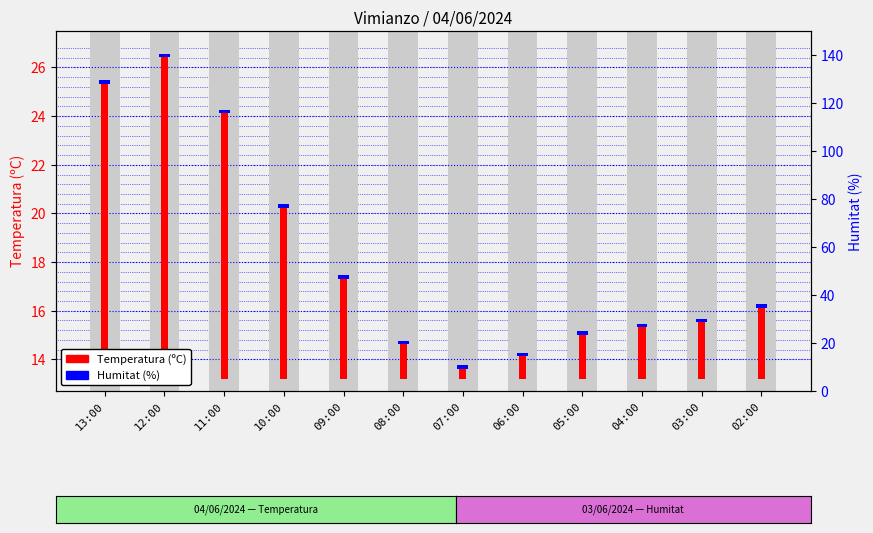

How many bars are there in total?

12